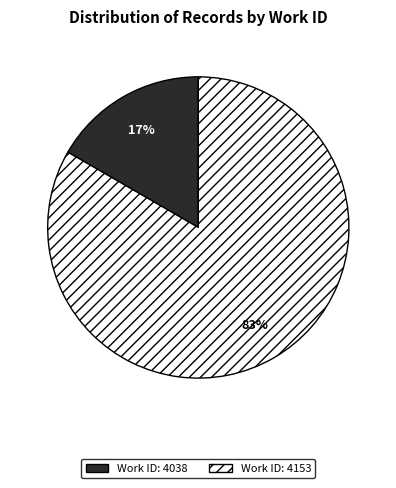

Is there any slice that represents more than half of the pie?

Yes